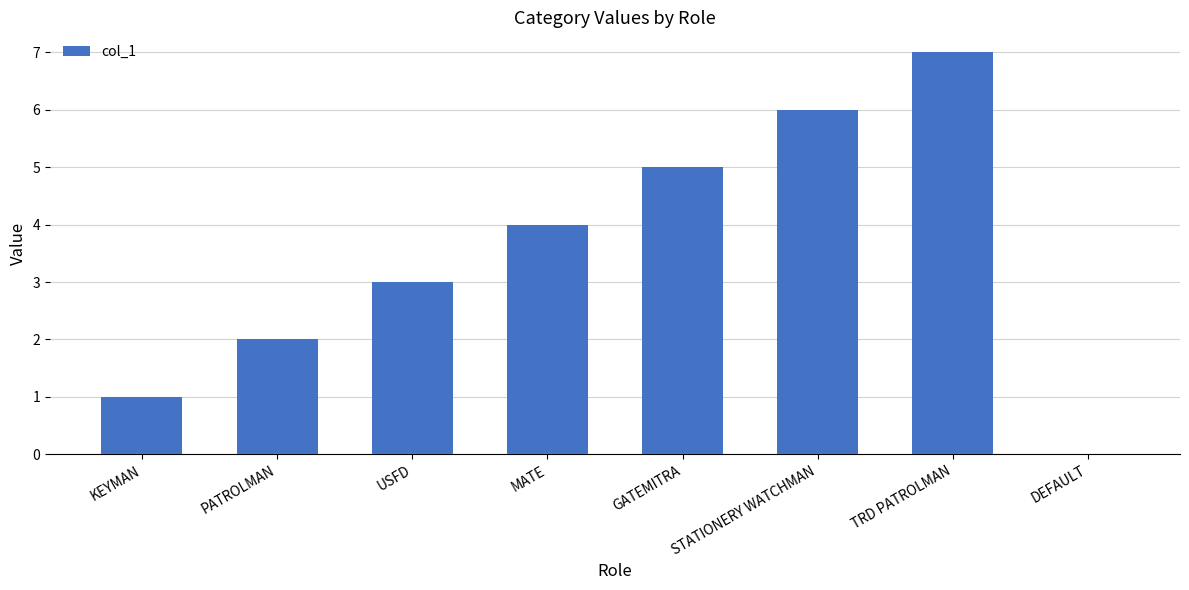

Which label corresponds to the largest value in the chart?

TRD PATROLMAN